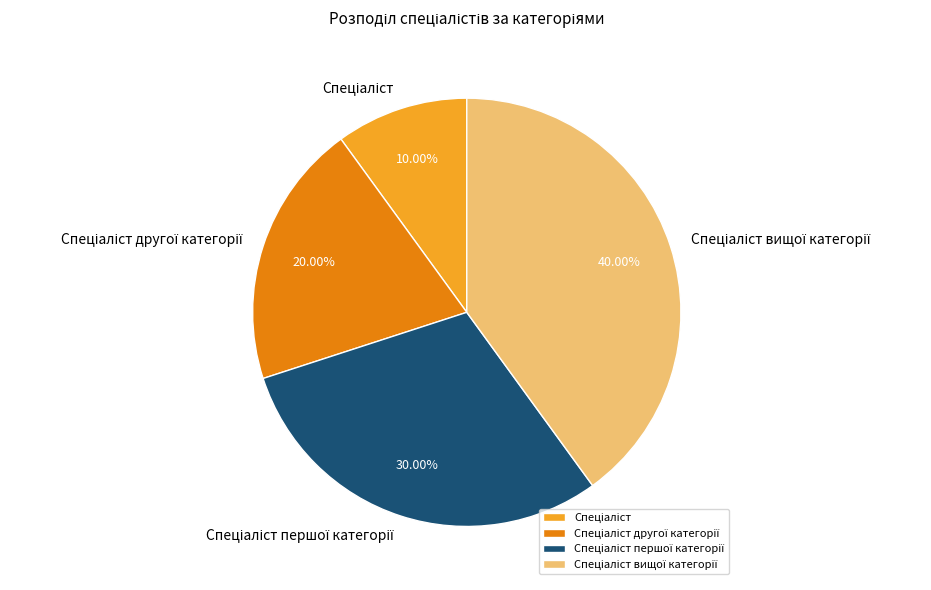

Does any single category account for the majority?

No